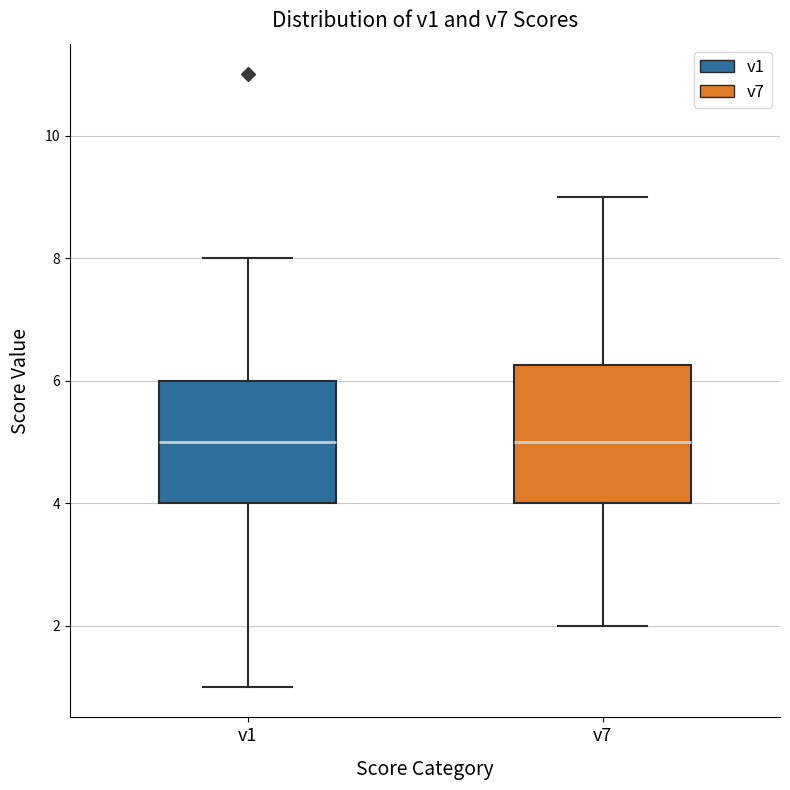

Where is the upper edge of the box for v1 on the y-axis? The values are not printed on the chart, so give them approximately, as read against the axis.

6.0